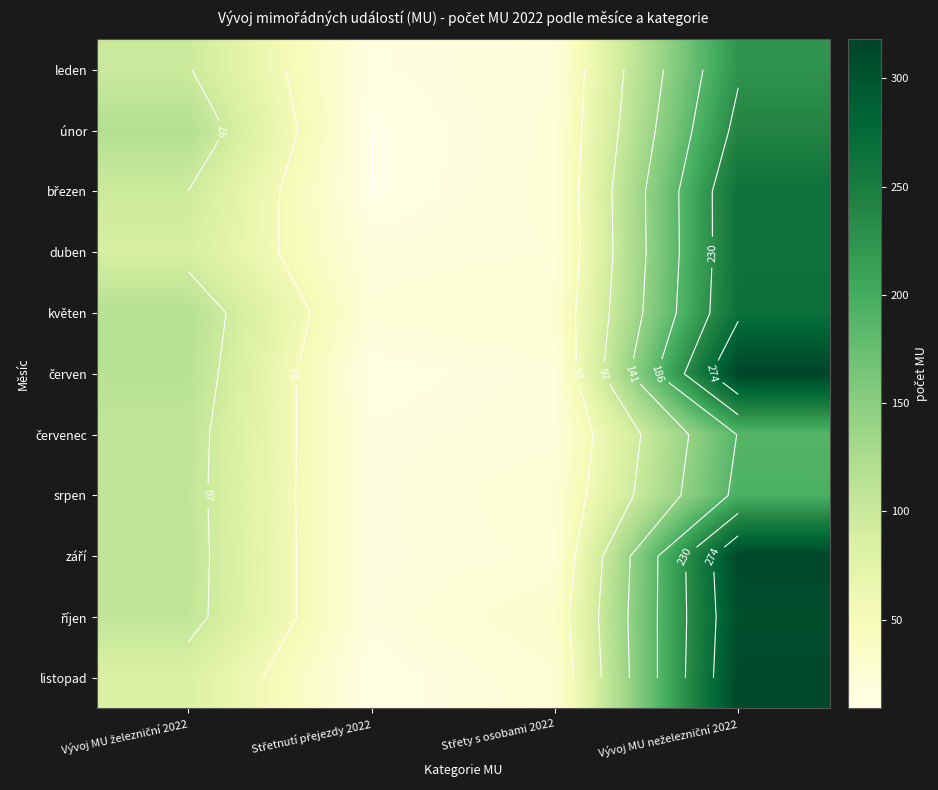

Rank the series by their maximum value, from highest to lowest.

červen, září, listopad, říjen, květen, březen, duben, únor, leden, srpen, červenec